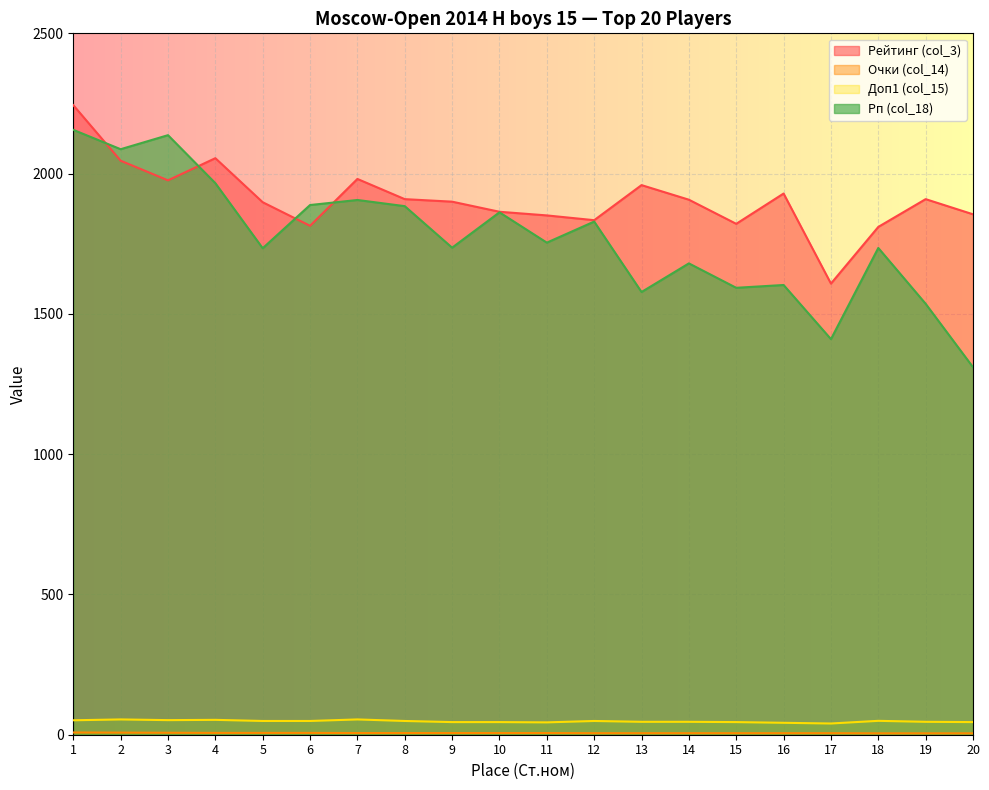

What value does the Рейтинг (col_3) series have at 3?

1976.0